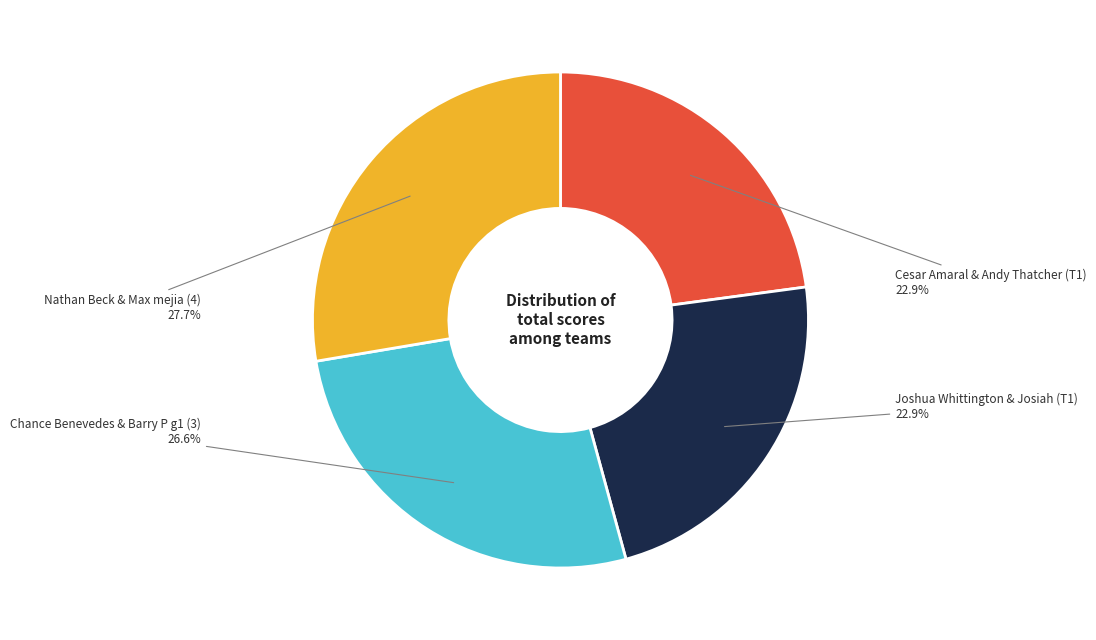

To the nearest percent, what is the difference between the largest and smallest slice percentages?

5%